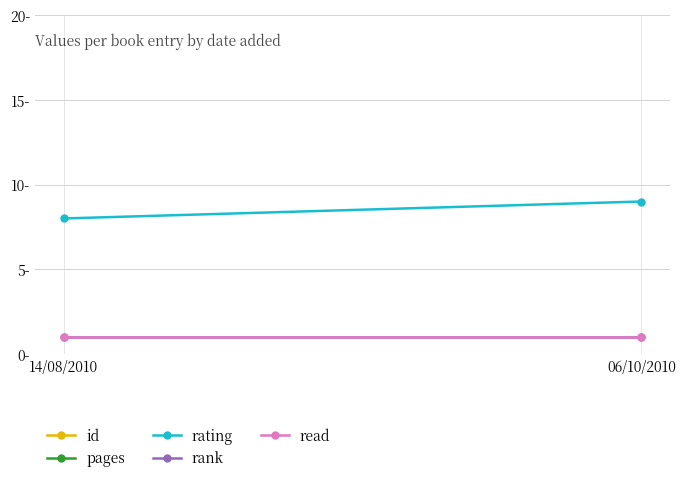

What is the sum of all rating values?

17